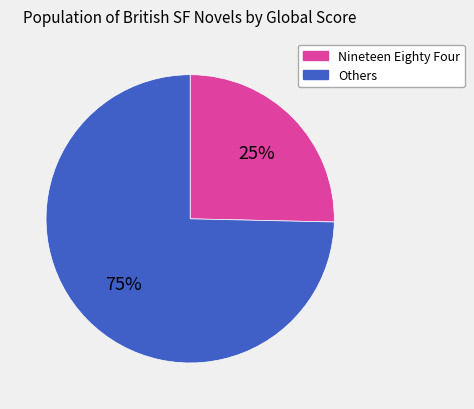

Is there any slice that represents more than half of the pie?

Yes